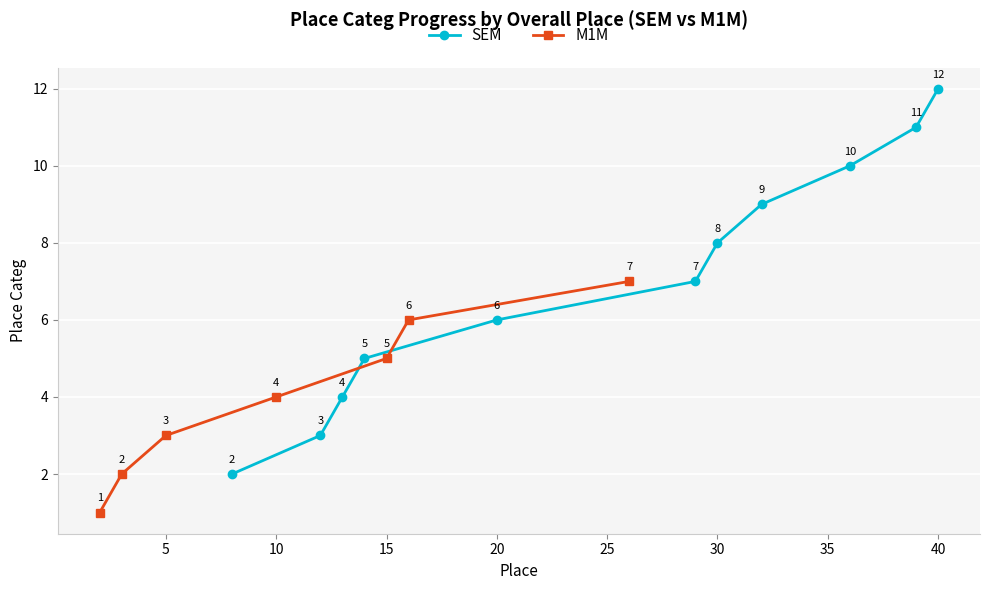

What is the approximate value of M1M at 5?

3